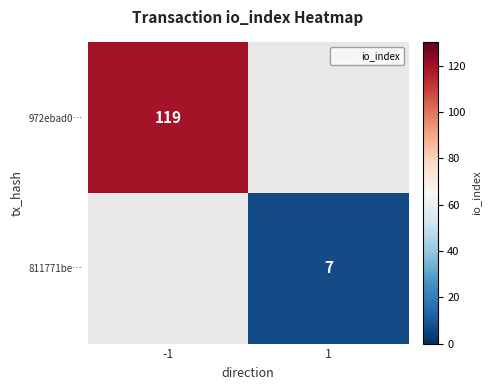

Is it true that 811771be… equals 12 at 1?

False